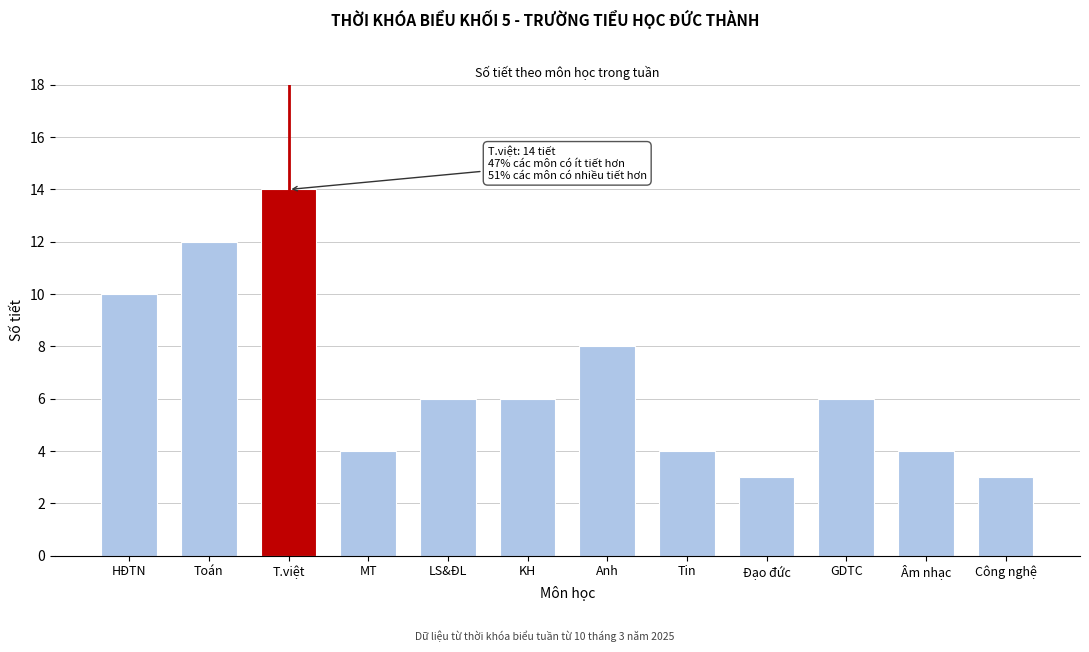

Reading left to right, what are all the values shown in this chart?

HĐTN=10	Toán=12	T.việt=14	MT=4	LS&ĐL=6	KH=6	Anh=8	Tin=4	Đạo đức=3	GDTC=6	Âm nhạc=4	Công nghệ=3